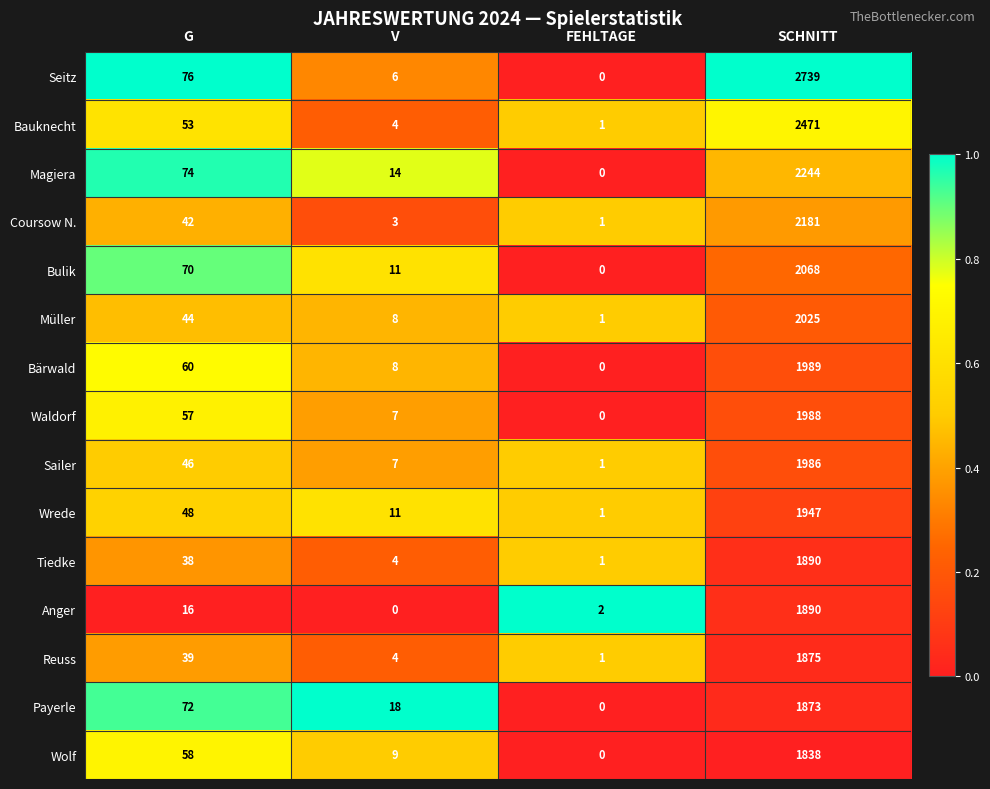

How many values in the Müller series are below 44?

2